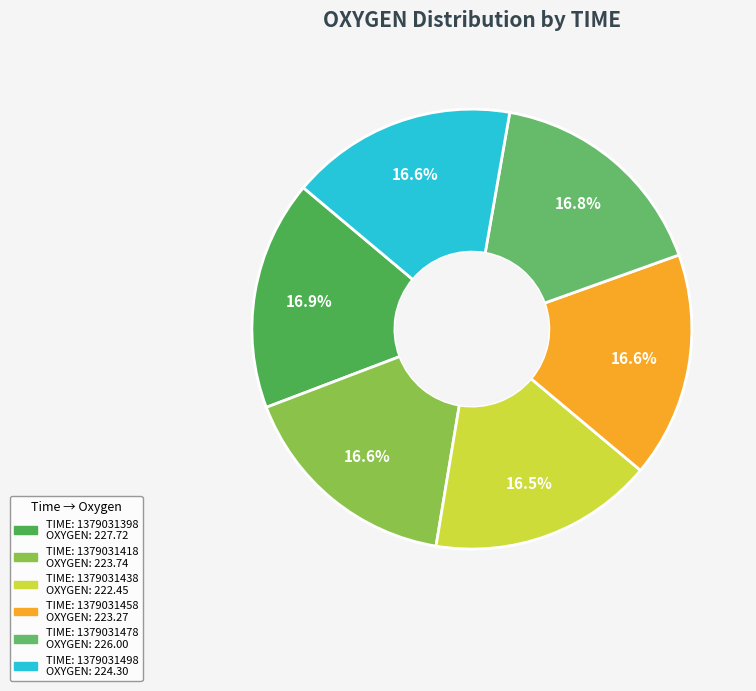

Which category has the smallest portion of the pie?

1379031438